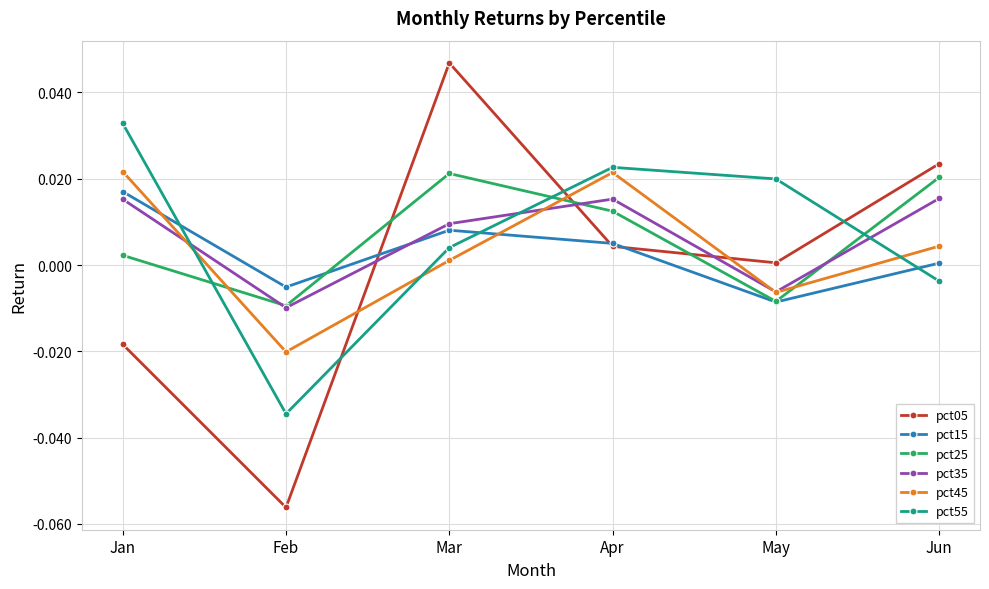

Is the value of pct35 at Feb greater than the value of pct45 at Apr?

No